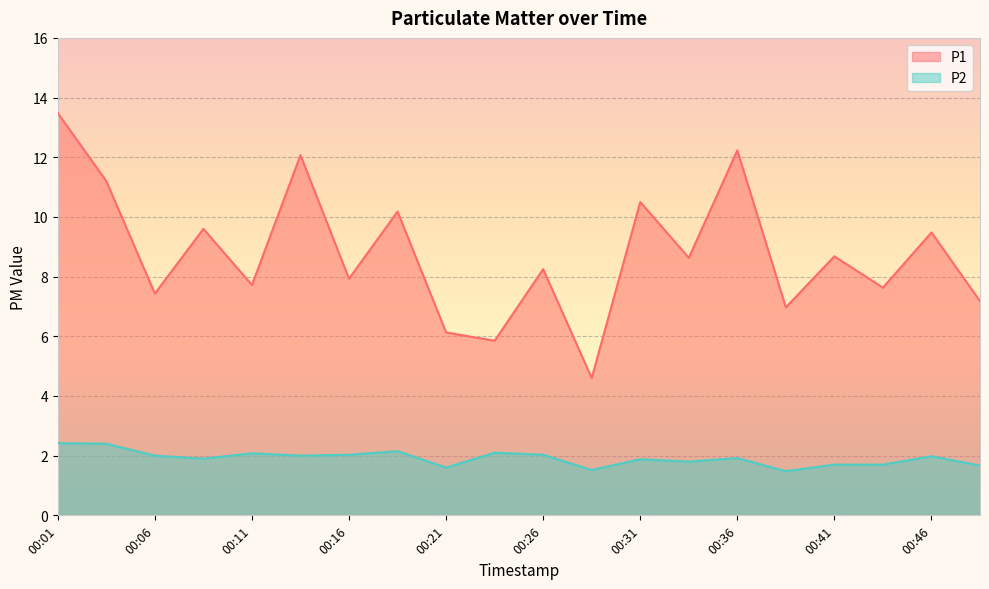

Does the chart display data point markers on the line(s)?

No